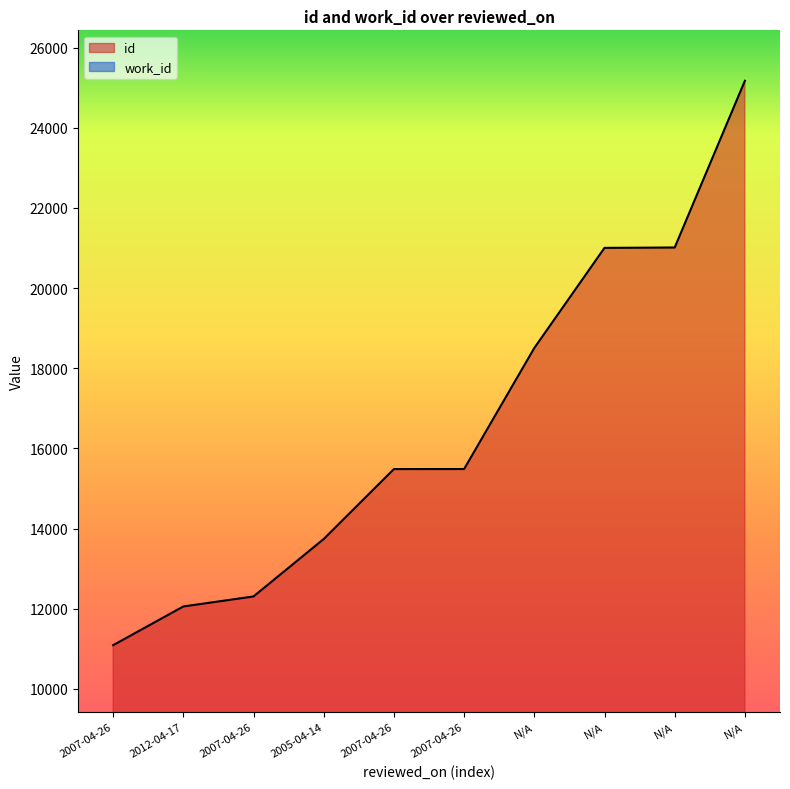

What is the average value of the id series?

16586